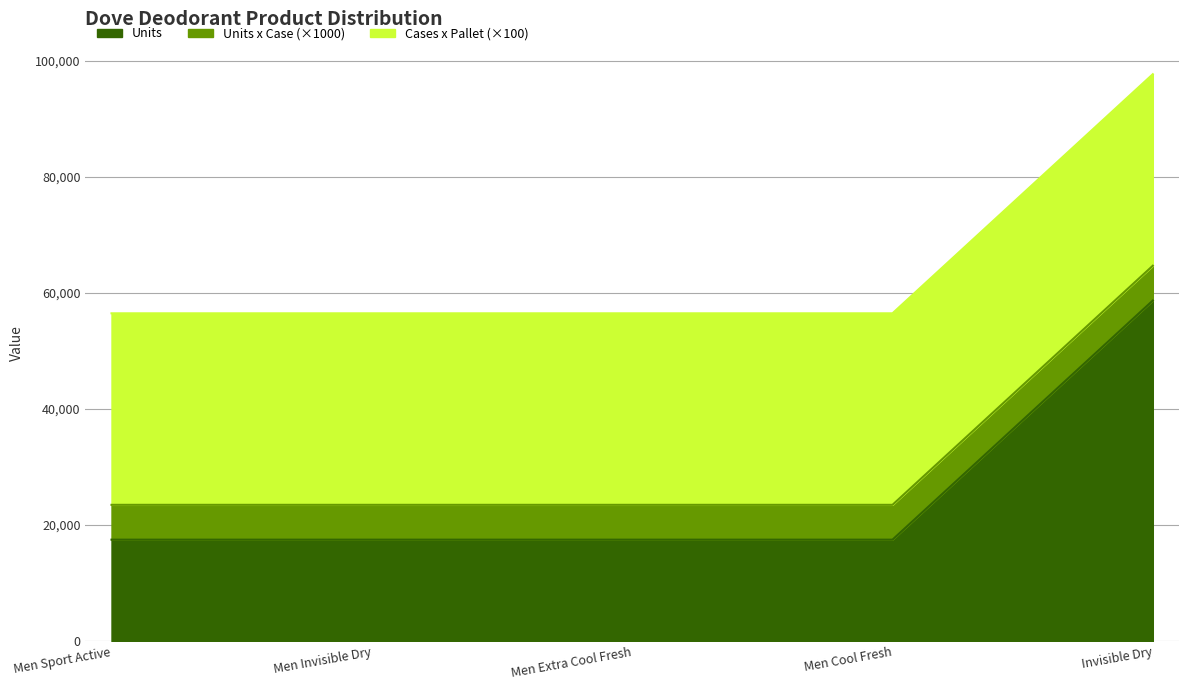

True or false: Units x Case and Cases x Pallet intersect in this chart.

False